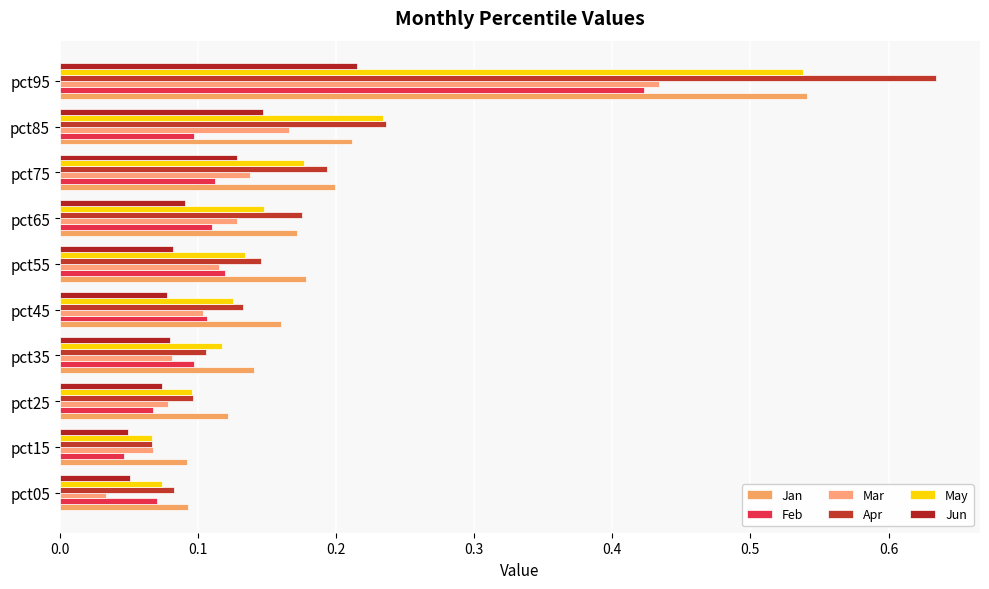

At how many categories does at least one series exceed 0?

10